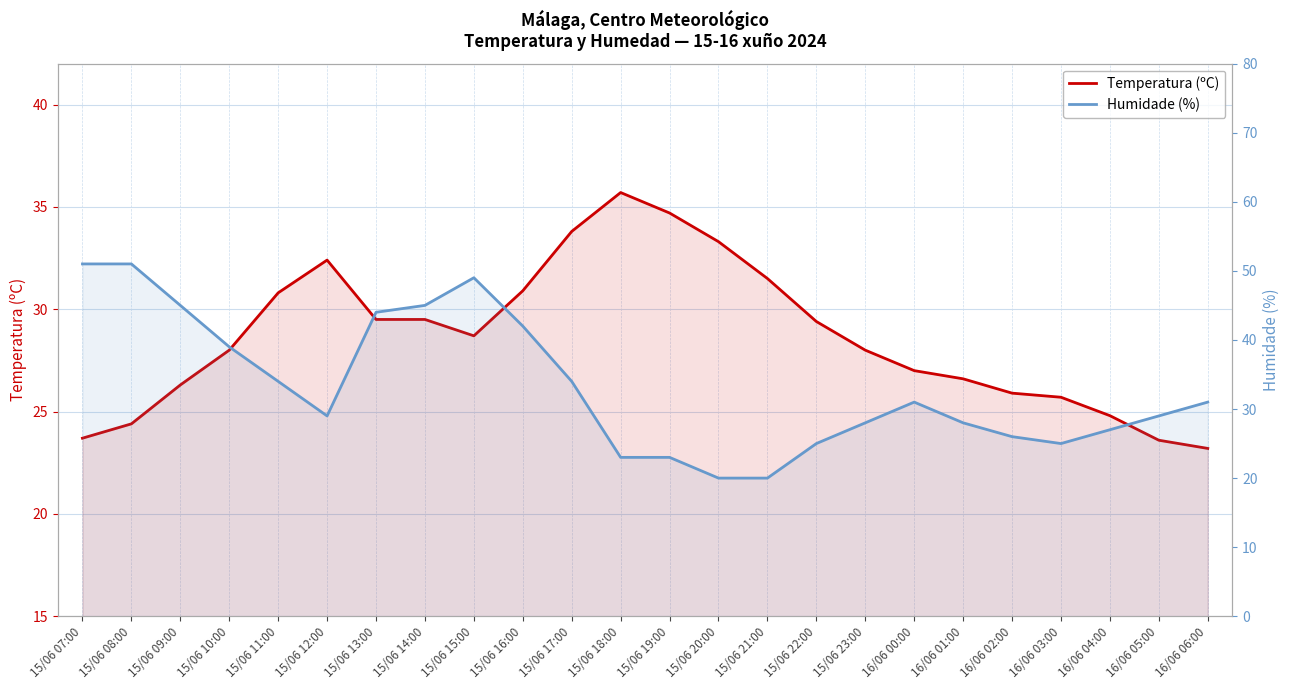

Reading left to right, transcribe all the data shown in this chart.

Temperatura (ºC): 15/06 07:00=23.7	15/06 08:00=24.4	15/06 09:00=26.3	15/06 10:00=28.0	15/06 11:00=30.8	15/06 12:00=32.4	15/06 13:00=29.5	15/06 14:00=29.5	15/06 15:00=28.7	15/06 16:00=30.9	15/06 17:00=33.8	15/06 18:00=35.7	15/06 19:00=34.7	15/06 20:00=33.3	15/06 21:00=31.5	15/06 22:00=29.4	15/06 23:00=28.0	16/06 00:00=27.0	16/06 01:00=26.6	16/06 02:00=25.9	16/06 03:00=25.7	16/06 04:00=24.8	16/06 05:00=23.6	16/06 06:00=23.2
Humidade (%): 15/06 07:00=51.0	15/06 08:00=51.0	15/06 09:00=45.0	15/06 10:00=39.0	15/06 11:00=34.0	15/06 12:00=29.0	15/06 13:00=44.0	15/06 14:00=45.0	15/06 15:00=49.0	15/06 16:00=42.0	15/06 17:00=34.0	15/06 18:00=23.0	15/06 19:00=23.0	15/06 20:00=20.0	15/06 21:00=20.0	15/06 22:00=25.0	15/06 23:00=28.0	16/06 00:00=31.0	16/06 01:00=28.0	16/06 02:00=26.0	16/06 03:00=25.0	16/06 04:00=27.0	16/06 05:00=29.0	16/06 06:00=31.0